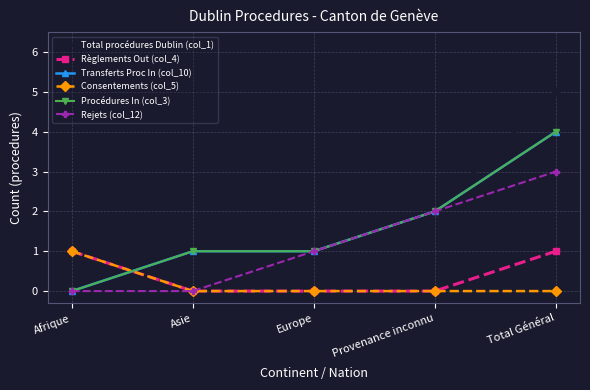

Which series has the widest spread of values?

Total procédures Dublin (col_1)